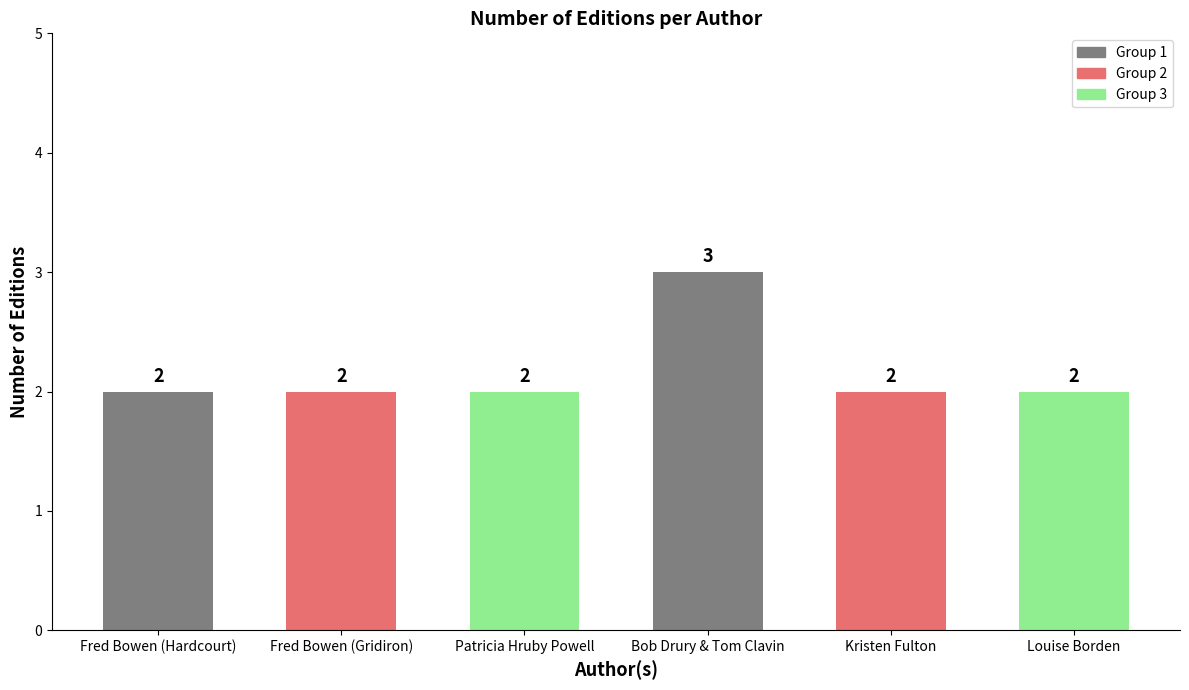

The chart shows a value of 0 at Louise Borden. True or false?

False